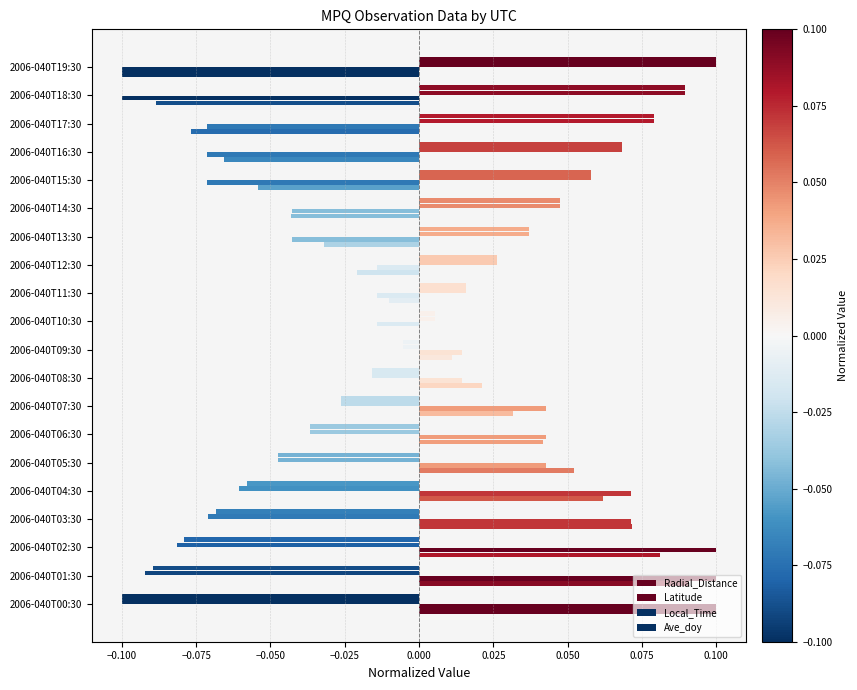

What is the value of the Radial_Distance bar at the 1st from the left?

0.1